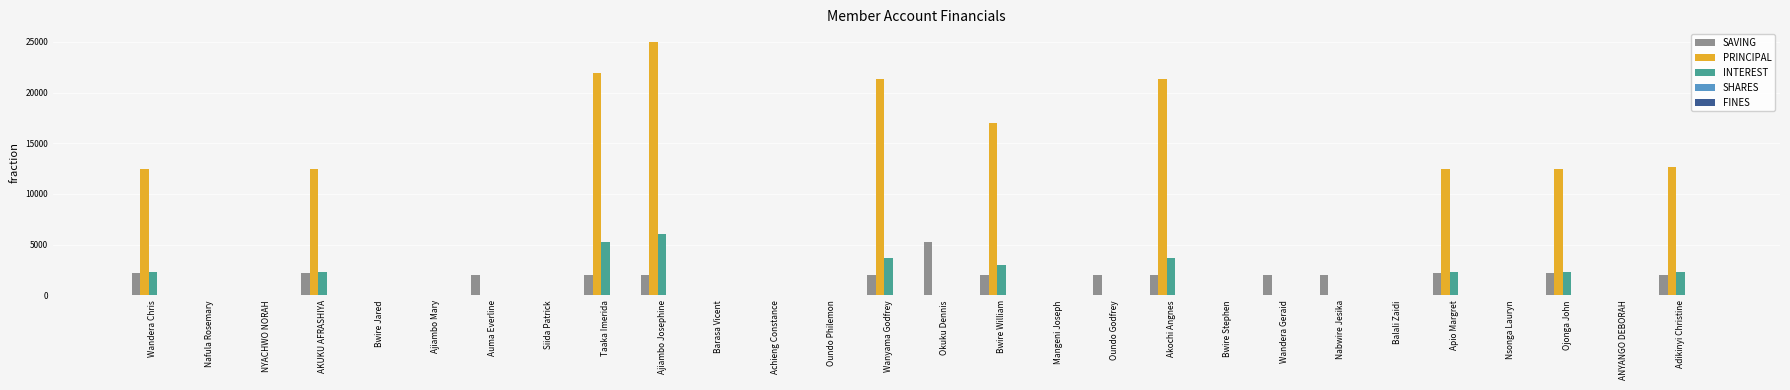

What is the total value across all series at Wandera Geraid?

2000